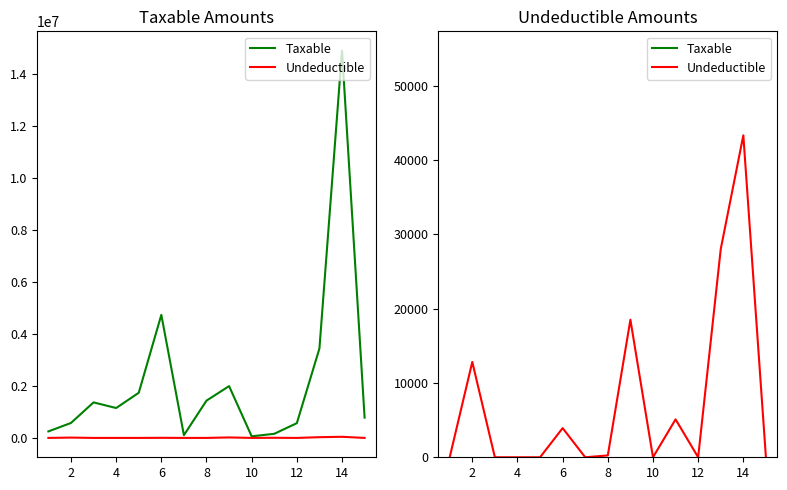

What is the average value of the Taxable series?

2215413.6